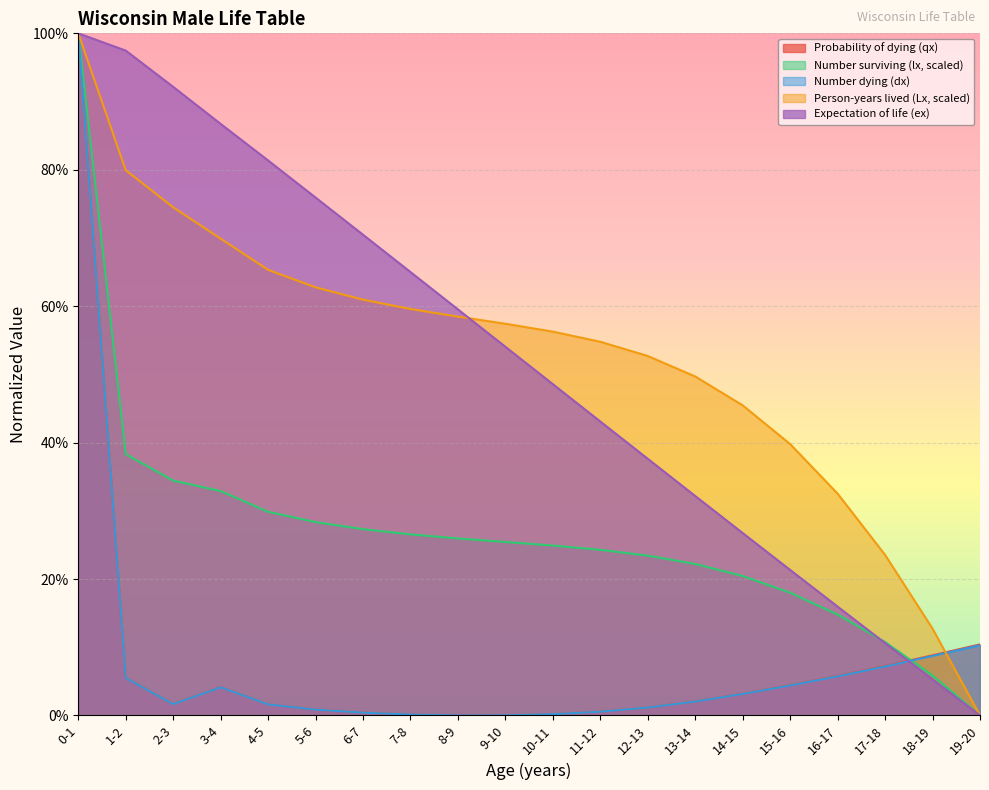

Which series has the largest total across all categories?

Person-years lived (Lx, scaled)